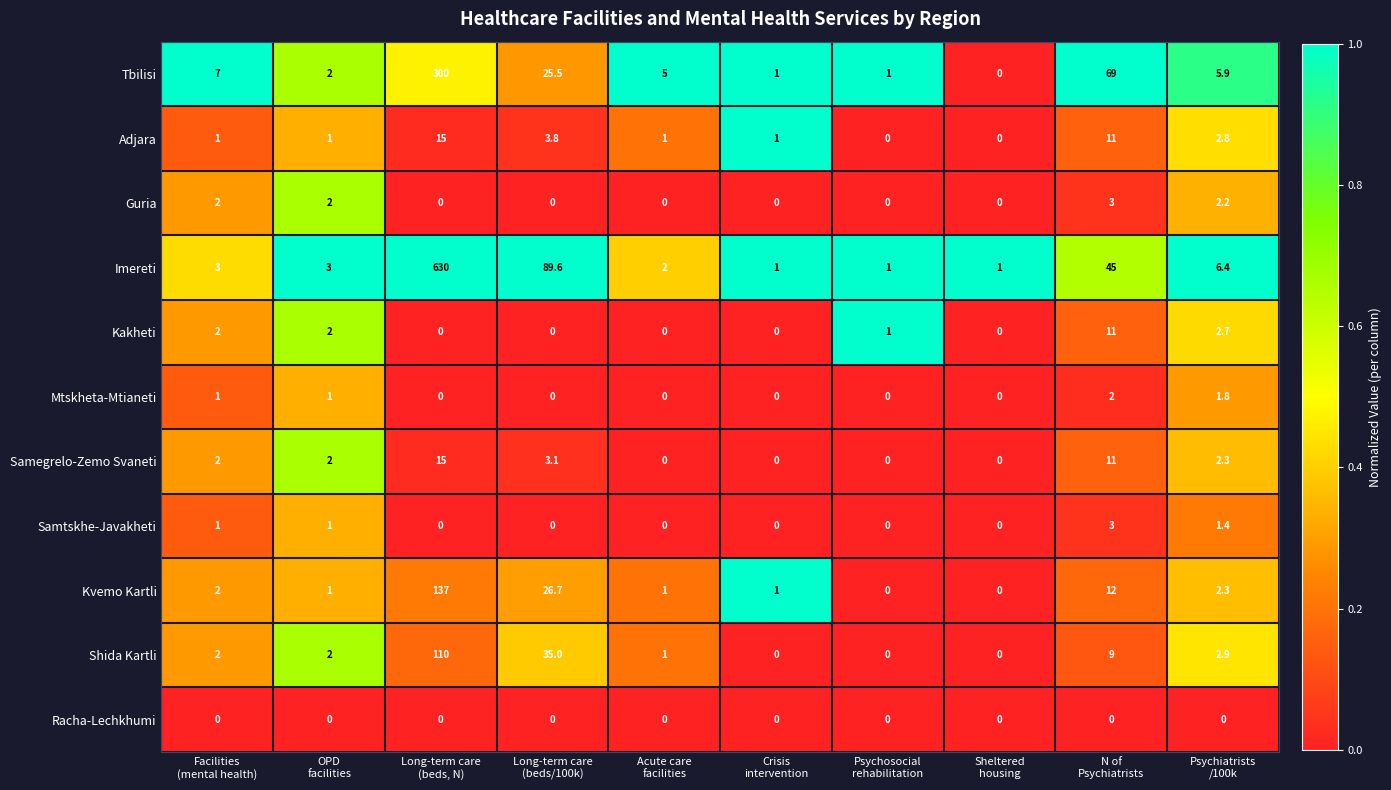

Which series has the widest spread of values?

Imereti